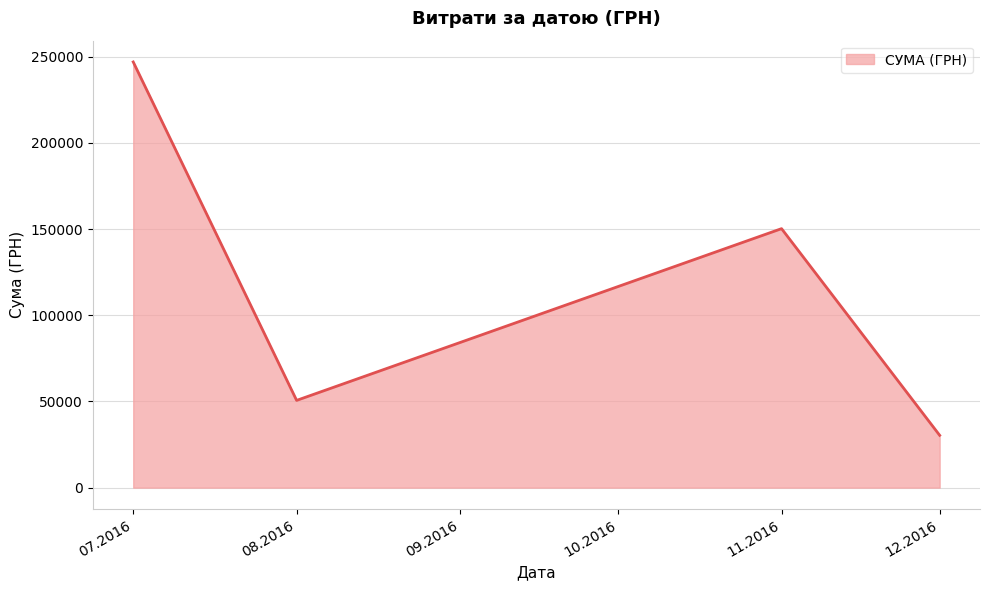

What is the greatest value displayed?

246906.1